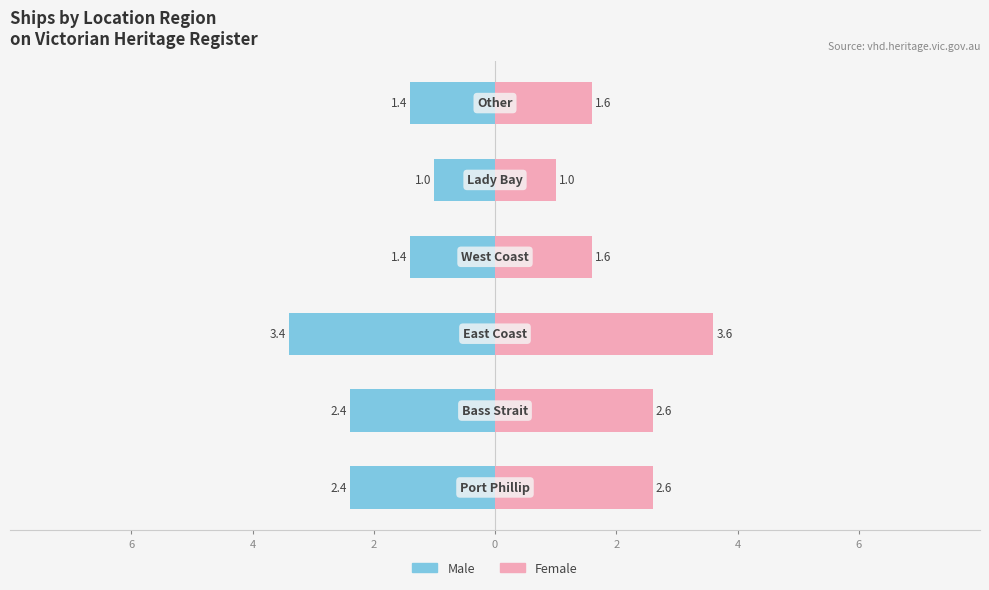

Reading right to left, what are all the values shown in this chart?

Male: -1.4	-1.0	-1.4	-3.4	-2.4	-2.4
Female: 1.6	1.0	1.6	3.6	2.6	2.6